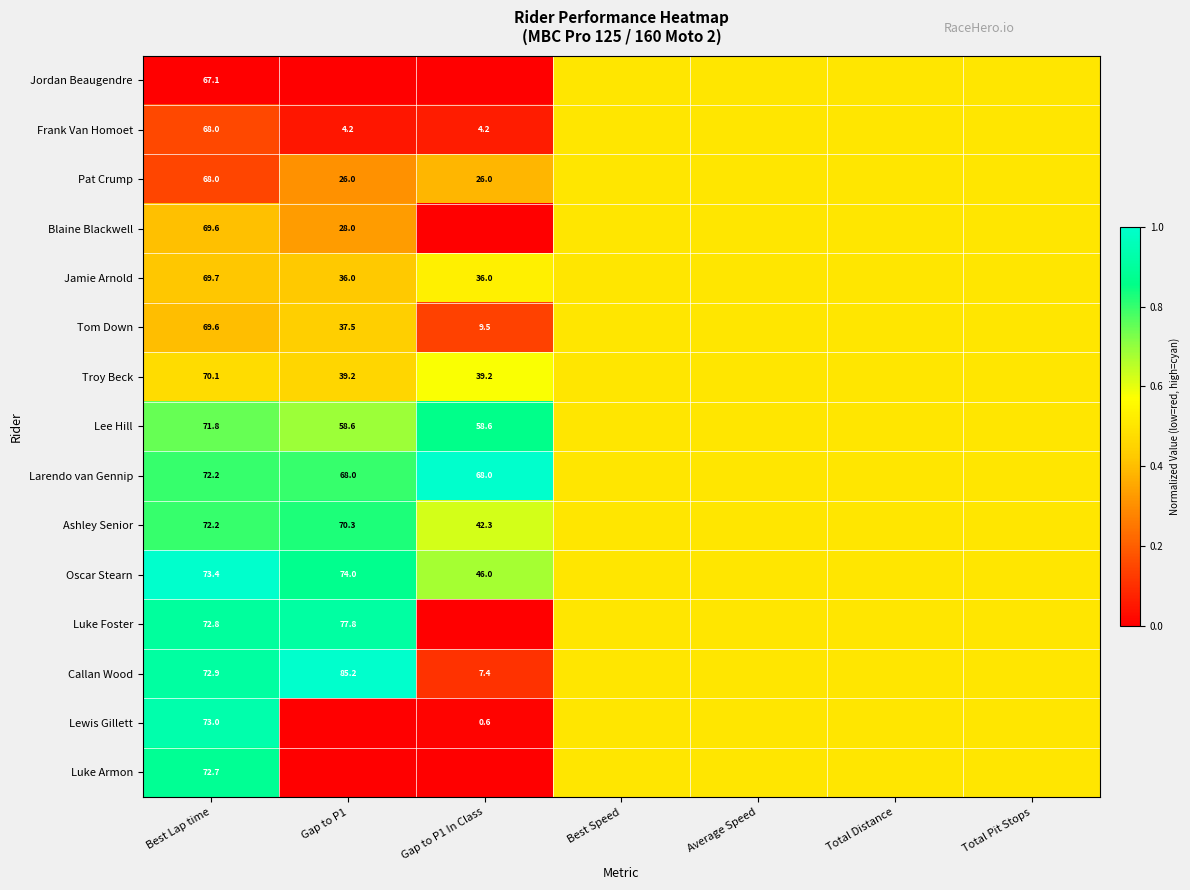

Is it true that Luke Foster equals 134.6 at Gap to P1?

False